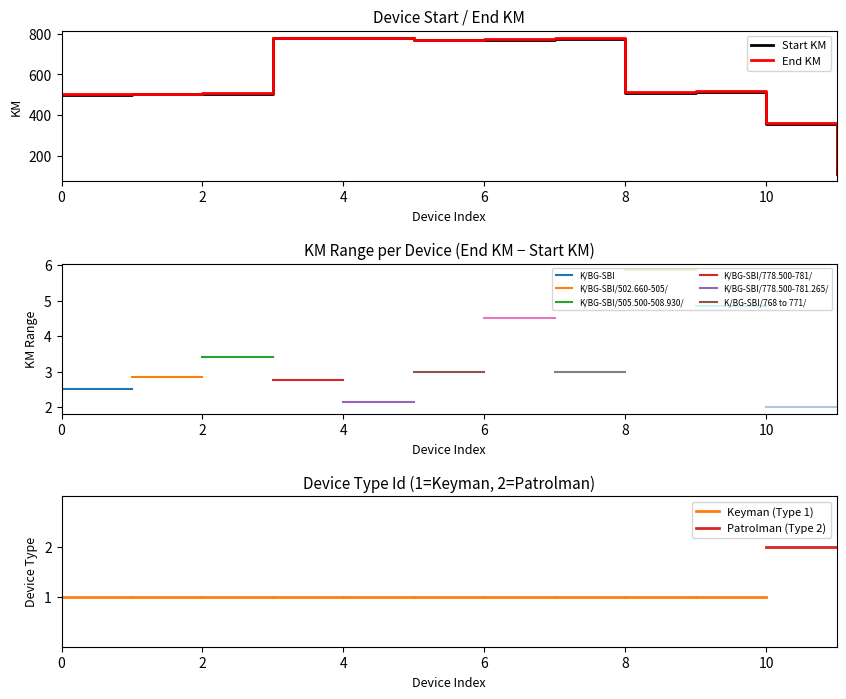

What is the difference between the second highest and minimum values in the End KM series?

667.7